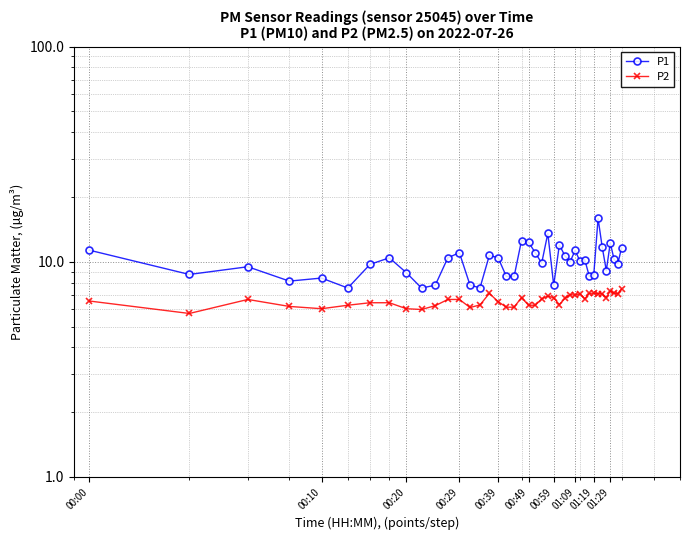

Where does the P1 series first go above 10?

00:00